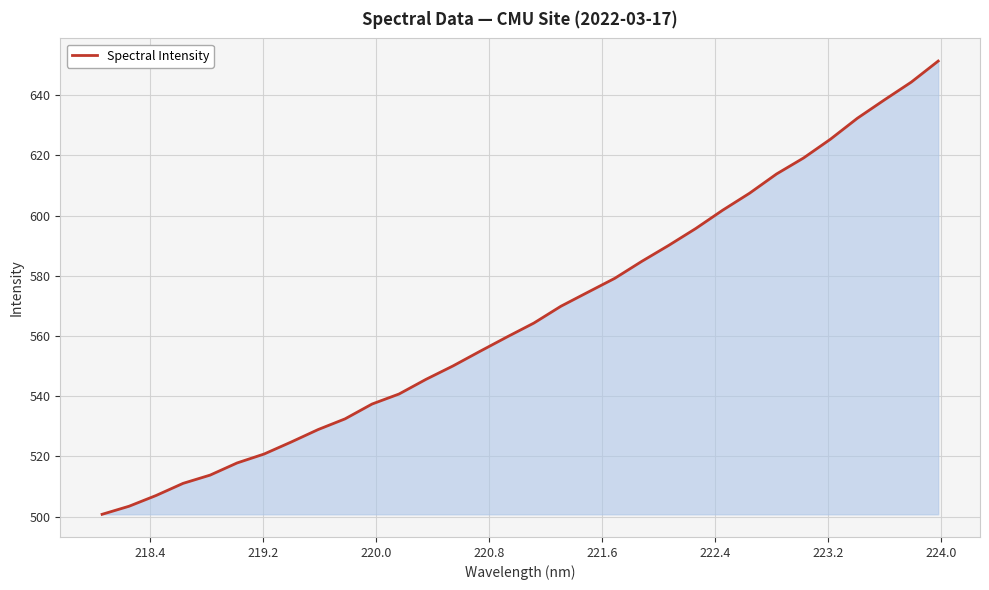

What is the difference between the maximum and minimum values?

150.6